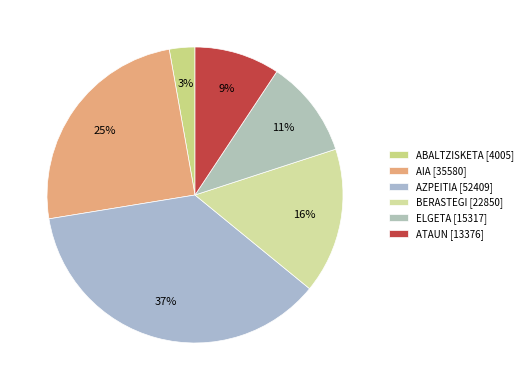

To the nearest percent, what is the difference between the ELGETA and AZPEITIA slice percentages?

26%